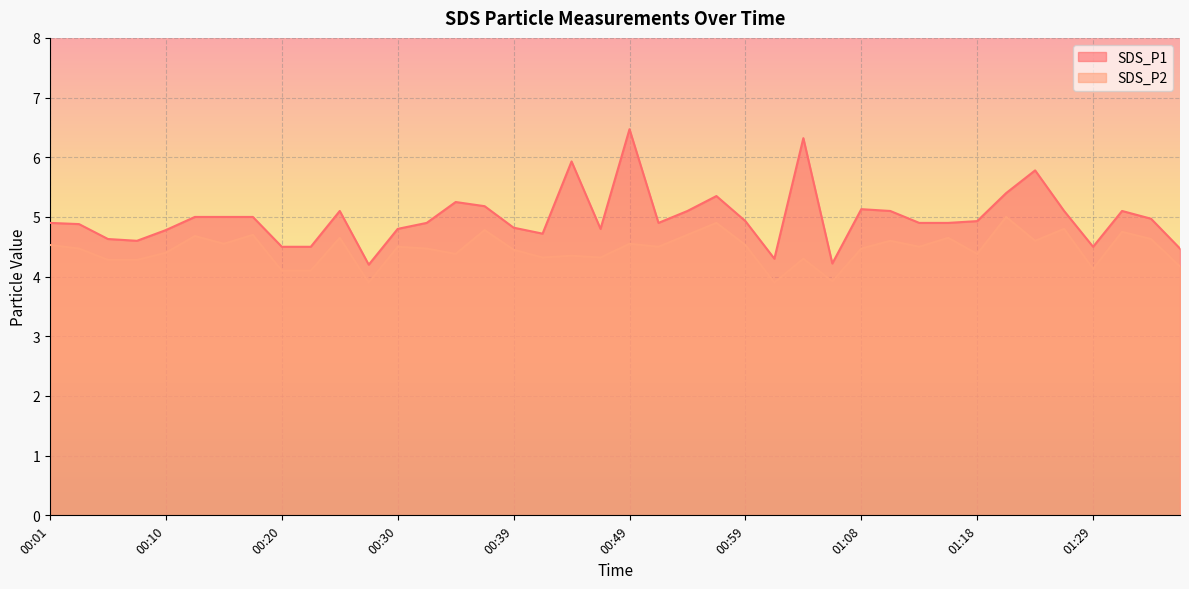

At how many categories does at least one series exceed 4?

40